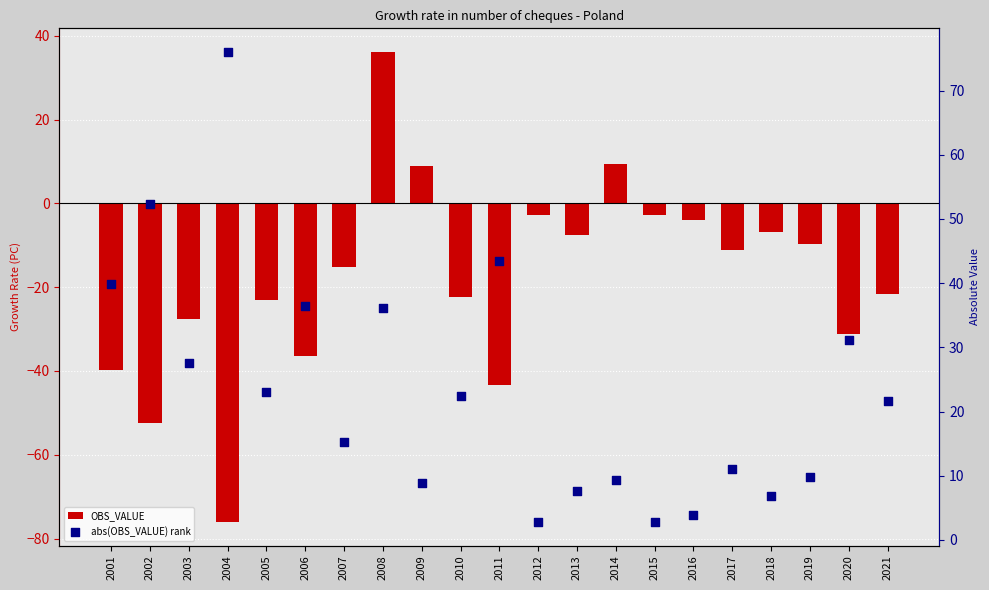

What are all the series names shown in the legend?

OBS_VALUE, abs(OBS_VALUE) rank